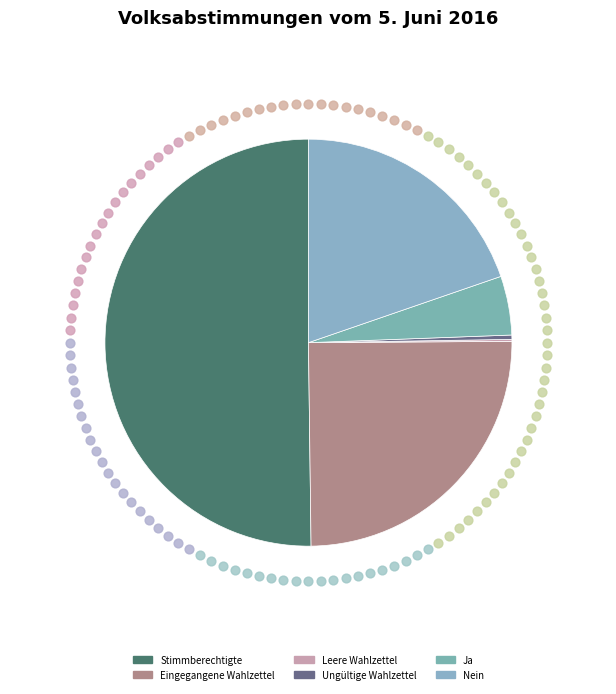

Does Ja account for over 50% of the chart?

No